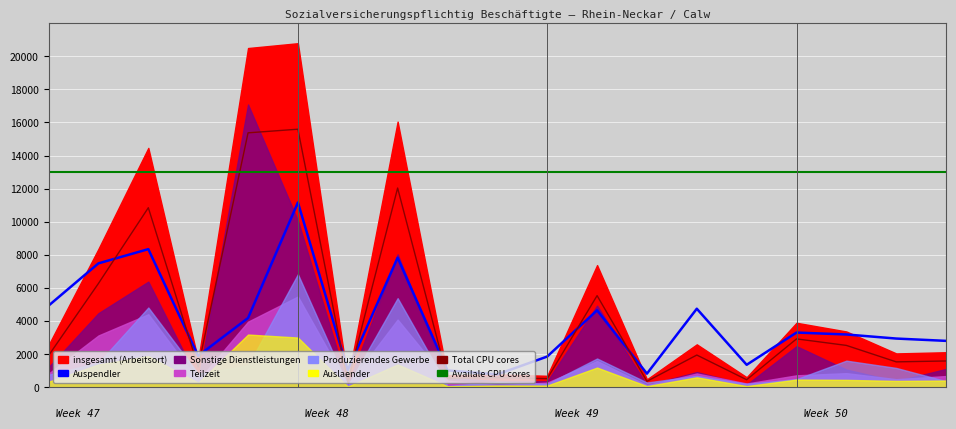

How many values in the Total CPU cores series exceed 1917?

10